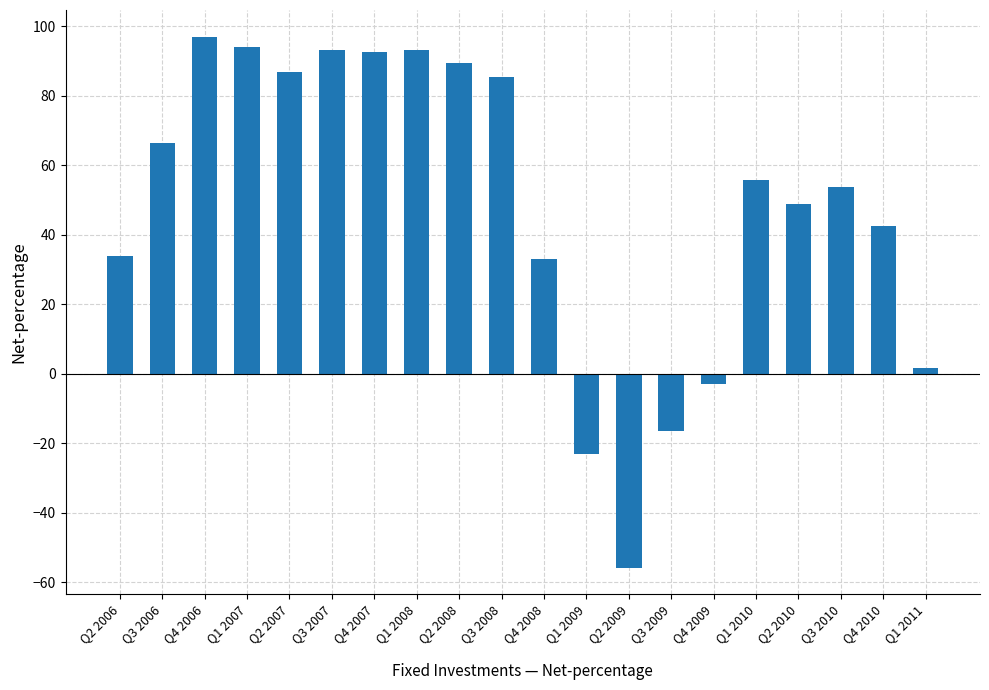

The chart shows a value of -12.8 at Q2 2009. True or false?

False